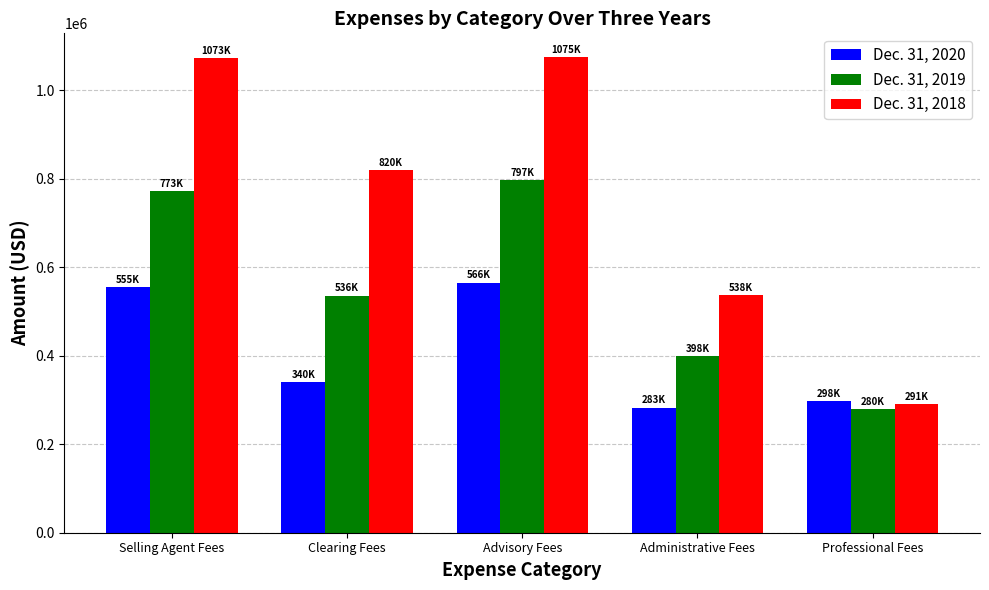

What is the label of the 2nd bar from the left?

Clearing Fees